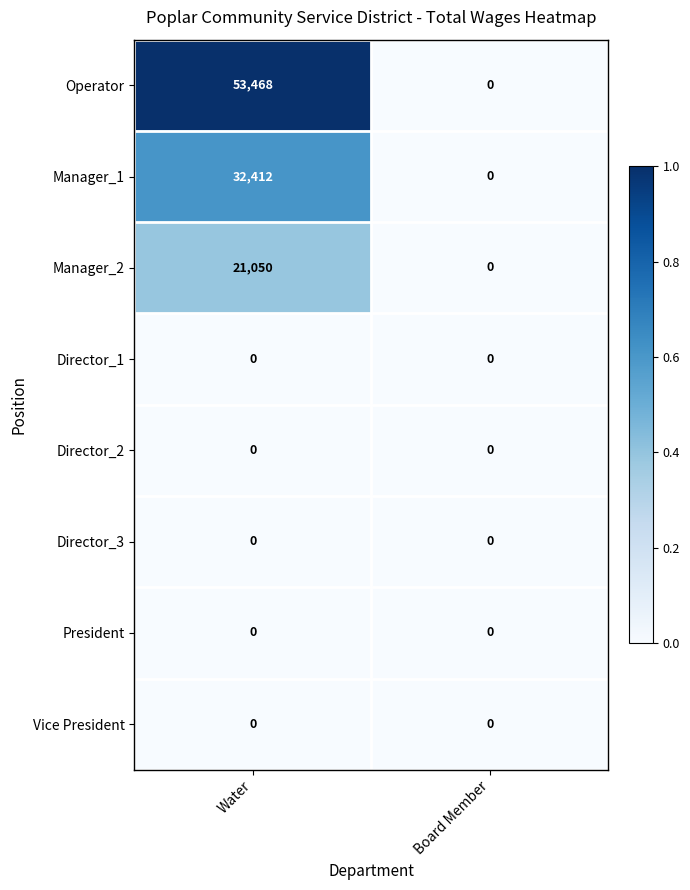

At which category is the sum across all series the highest?

Water